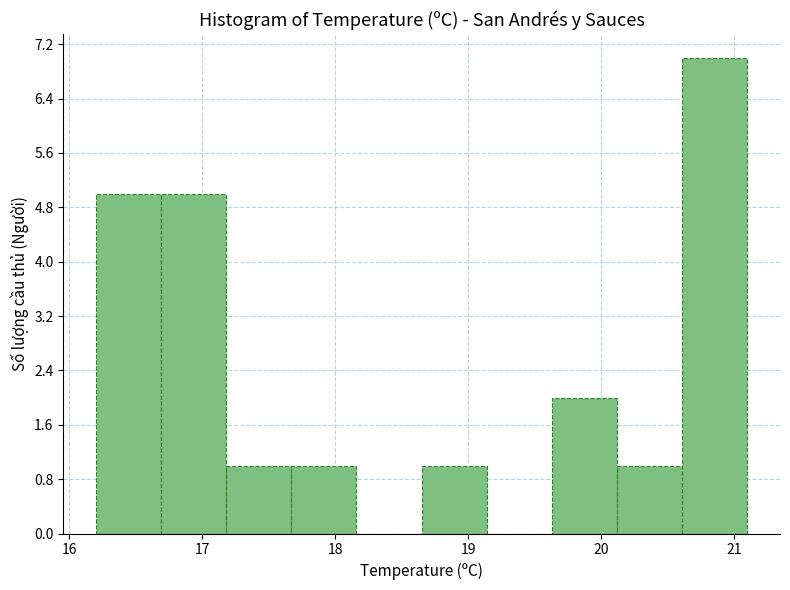

Over which range of the x-axis is the bar tallest?

20.61 to 21.10